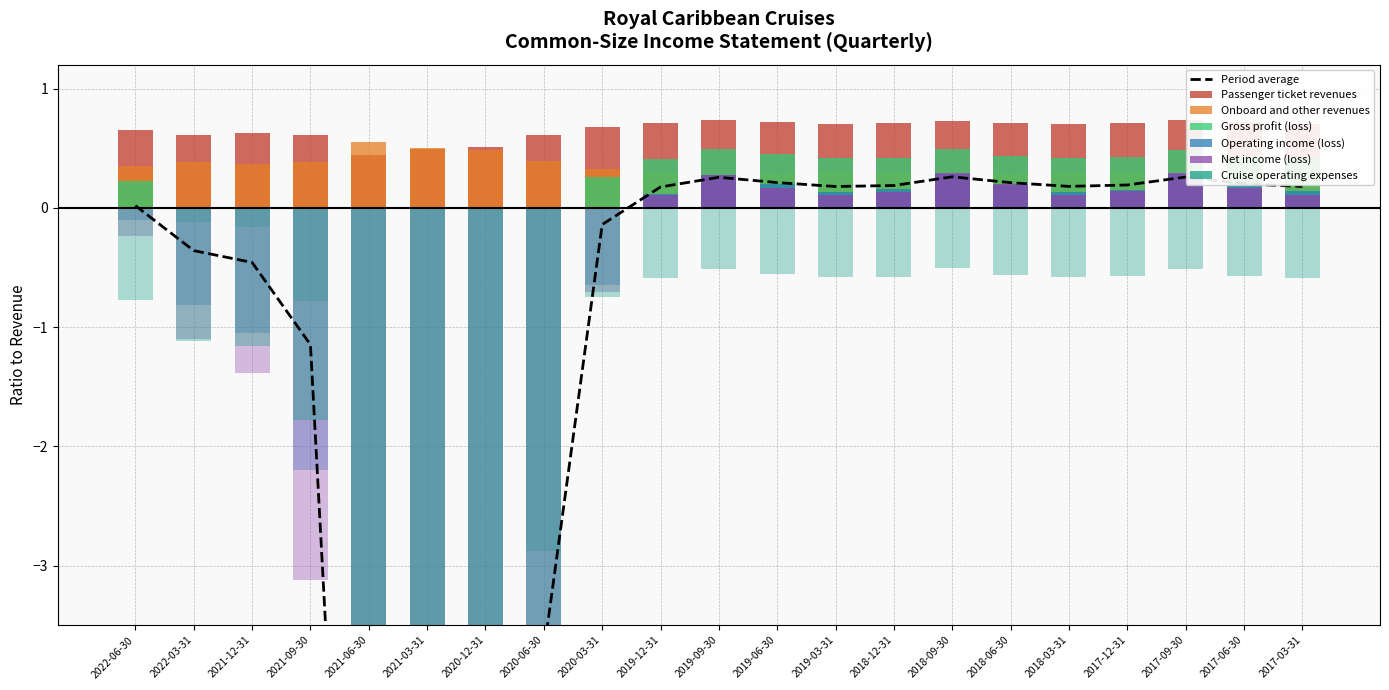

What is the total value across all series at 2017-12-31?

0.4